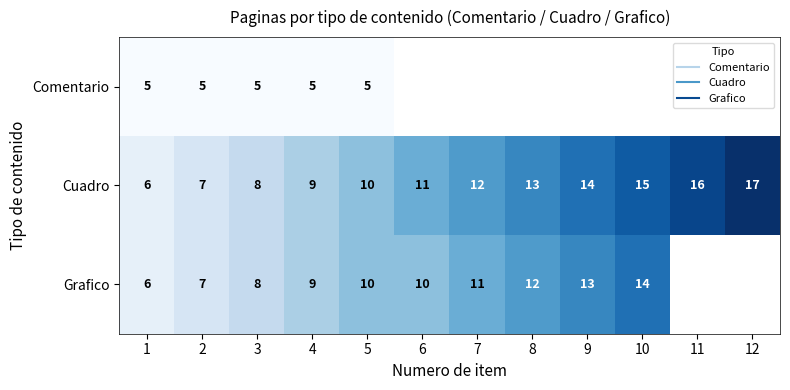

What is the difference between the highest and lowest values at 2?

2.0